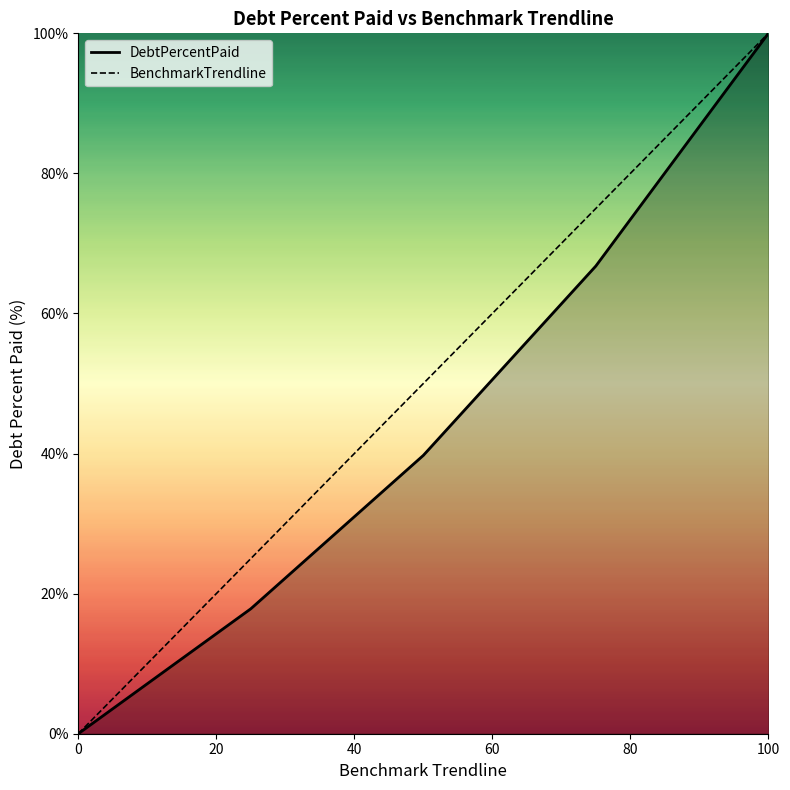

Reading left to right, extract all data points from this chart.

DebtPercentPaid: 0.0	17.8	39.7	66.8	100.0
BenchmarkTrendline: 0.0	25.0	50.0	75.0	100.0